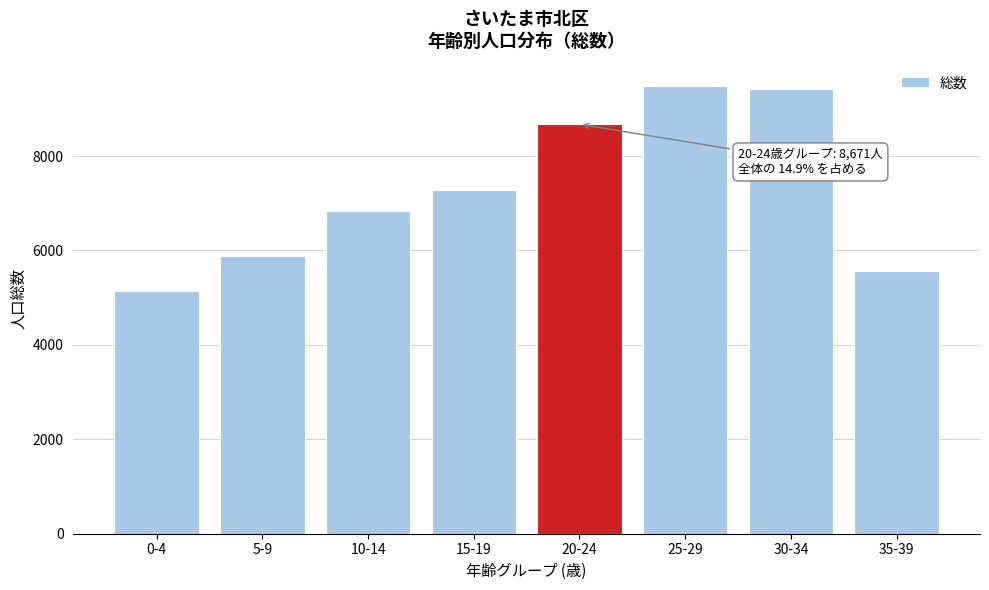

Reading left to right, what are all the values shown in this chart?

0-4=5144	5-9=5891	10-14=6840	15-19=7279	20-24=8671	25-29=9482	30-34=9411	35-39=5559